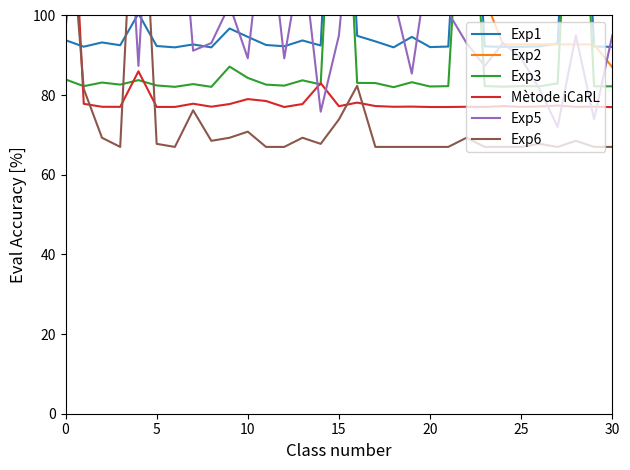

True or false: Exp6 has a value of 101.8 at 15.

False